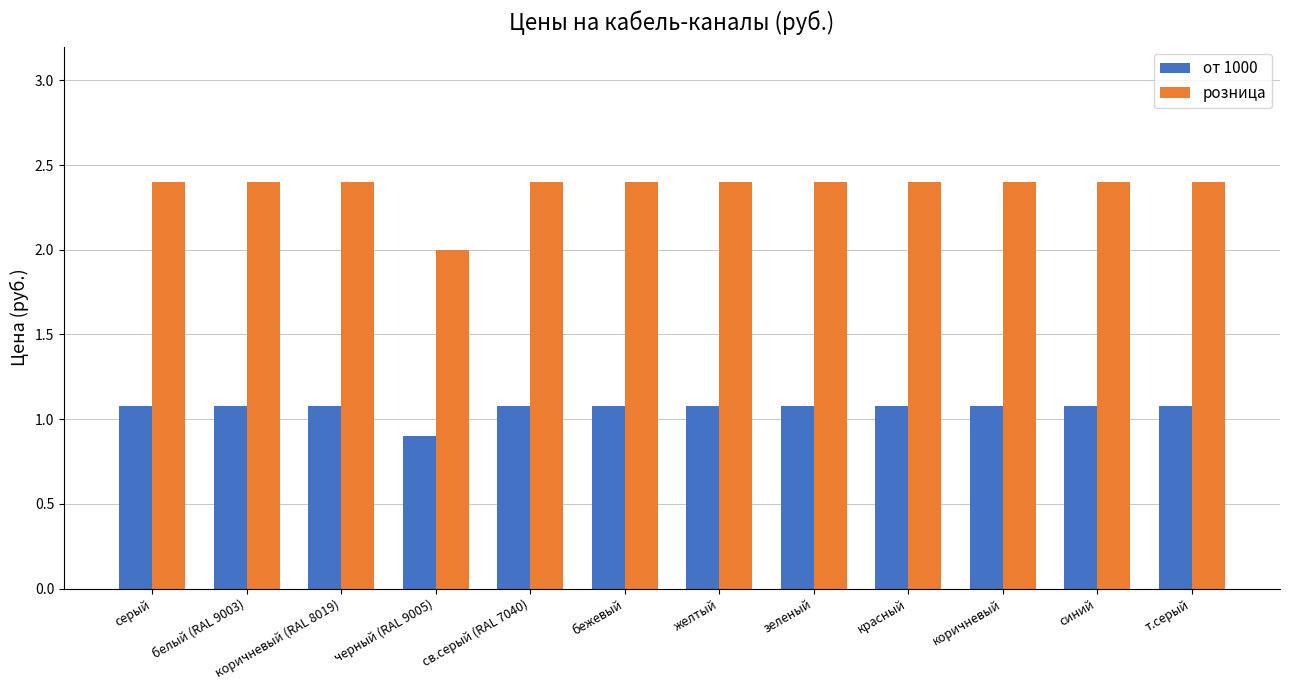

What position from the right is синий?

2